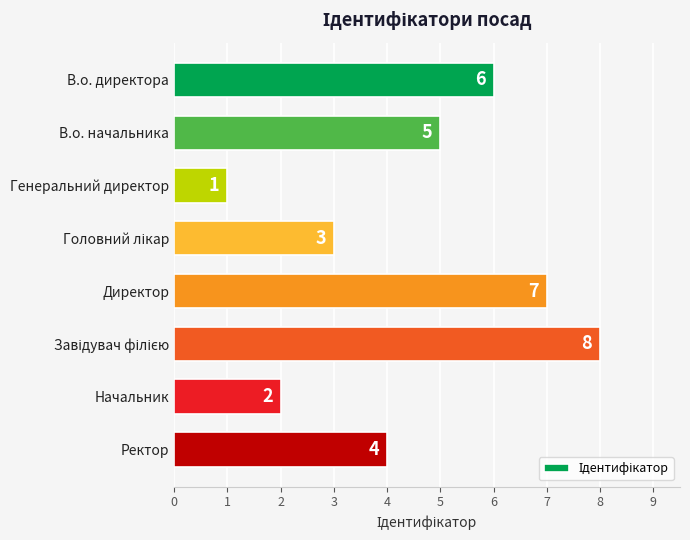

Reading top to bottom, what are all the values shown in this chart?

6	5	1	3	7	8	2	4